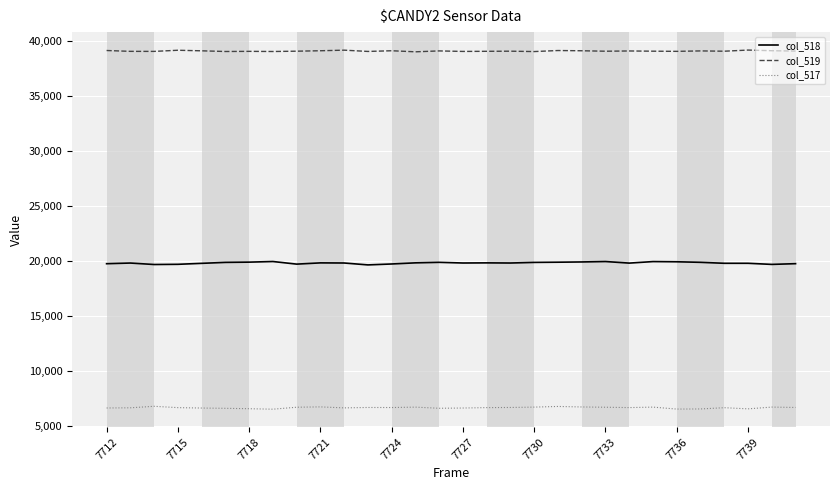

True or false: col_519 has more than 0 points higher than both neighbors.

True